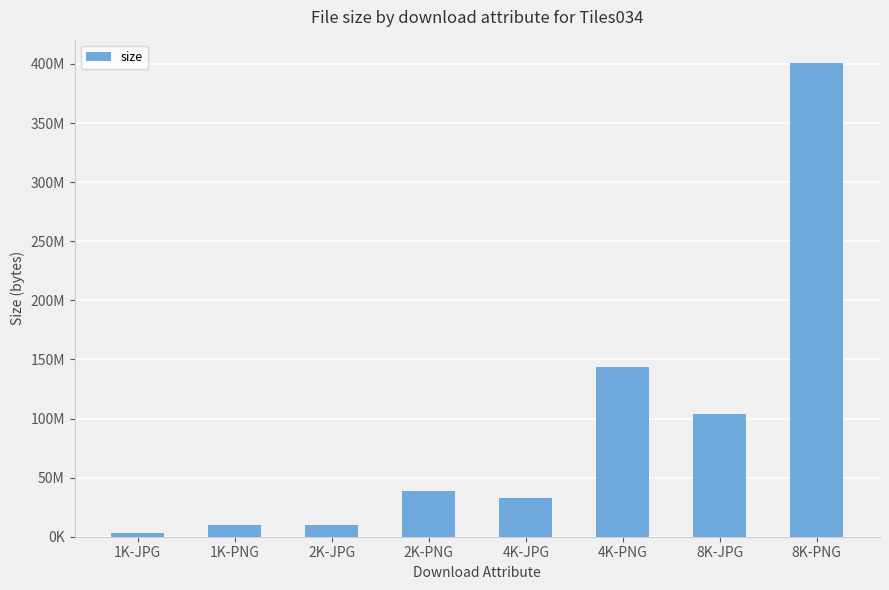

List the labels in order of value, smallest first.

1K-JPG, 2K-JPG, 1K-PNG, 4K-JPG, 2K-PNG, 8K-JPG, 4K-PNG, 8K-PNG